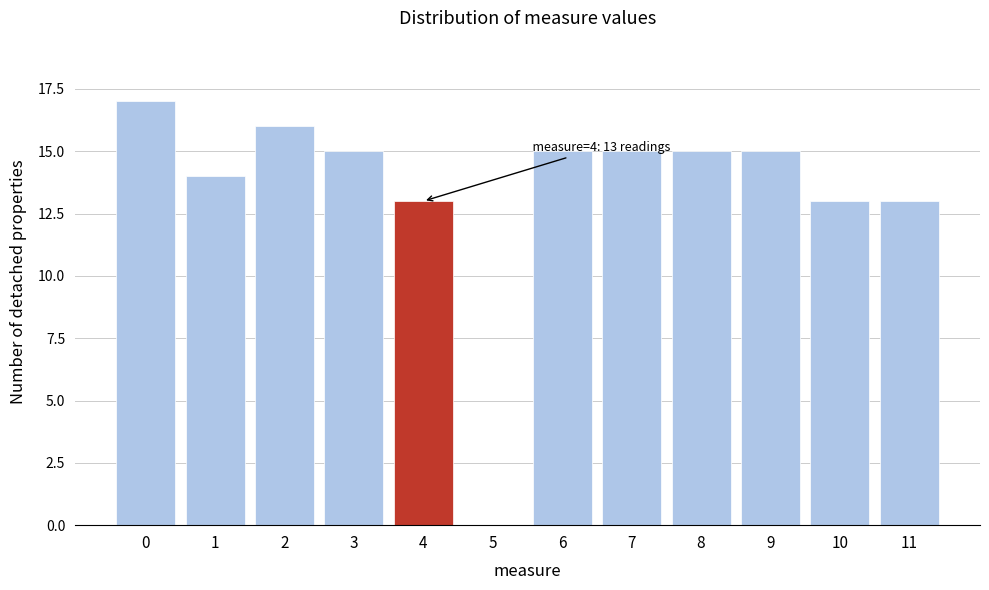

Reading left to right, extract all data points from this chart.

0=17	1=14	2=16	3=15	4=13	5=0	6=15	7=15	8=15	9=15	10=13	11=13